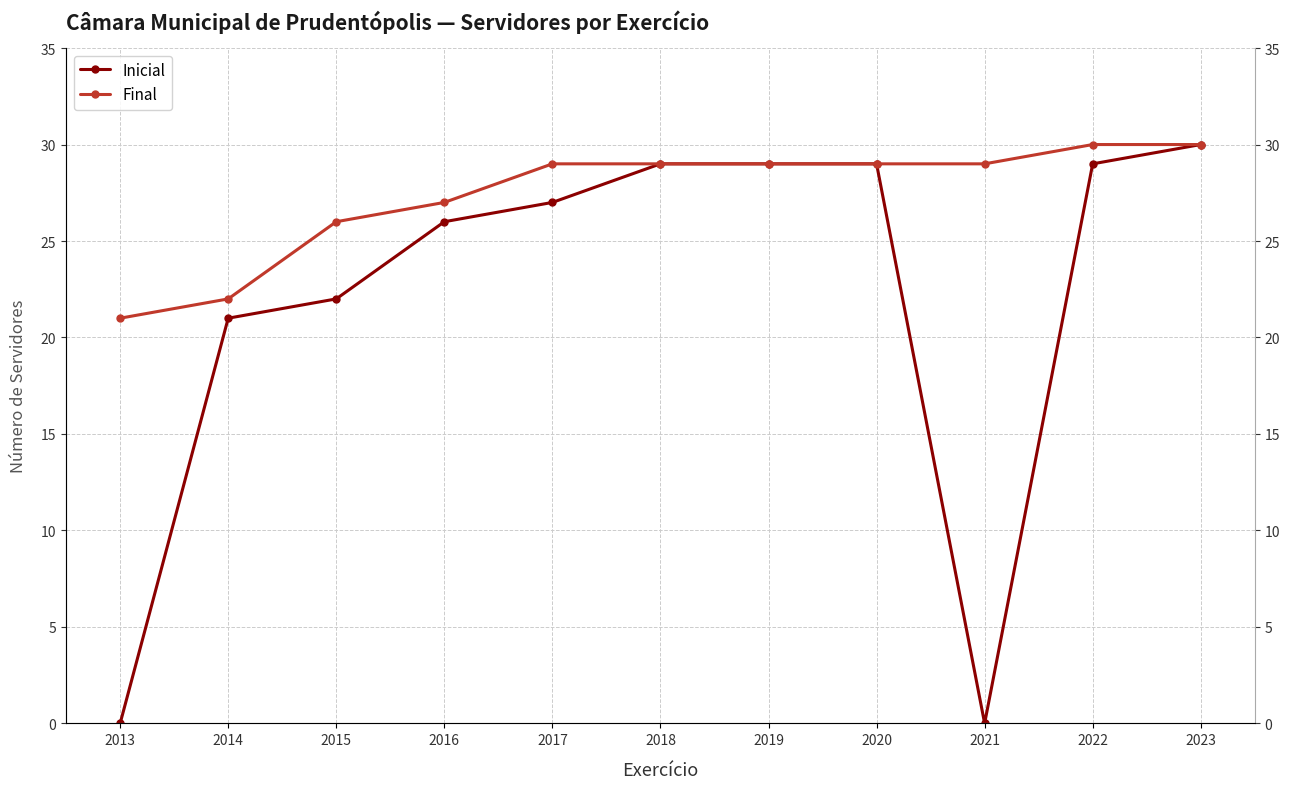

What is the difference between the Inicial values at 2023 and 2016?

4